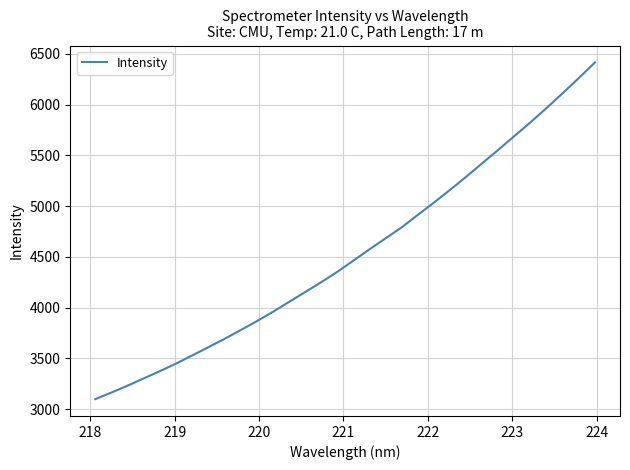

What is the maximum value shown in the chart?

6415.6